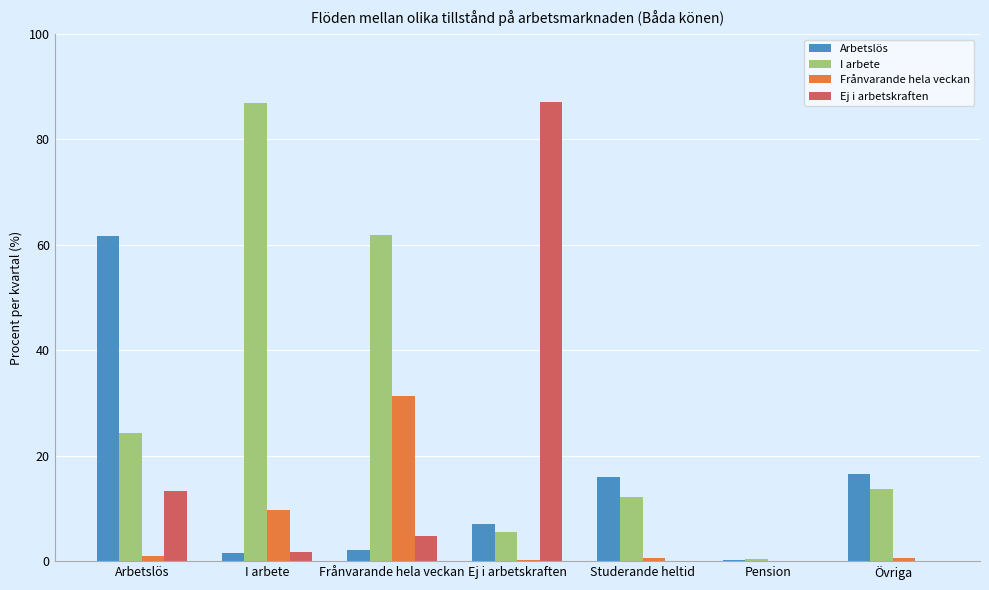

What is the maximum value shown in the chart?

87.2